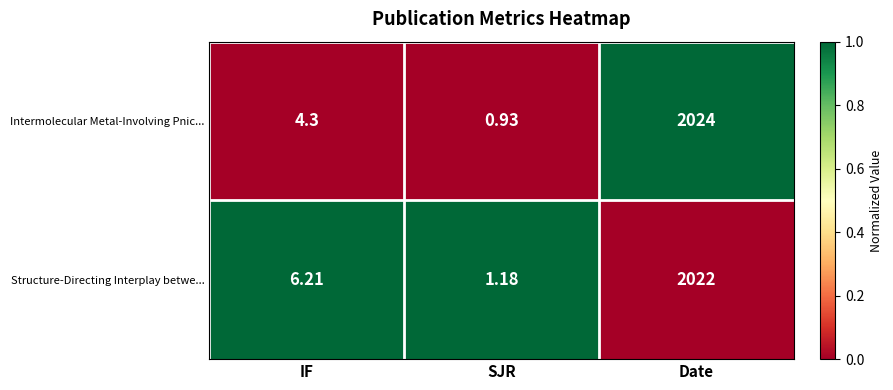

Is the value of Structure-Directing Interplay betwe... at IF greater than the value of Intermolecular Metal-Involving Pnic... at IF?

Yes